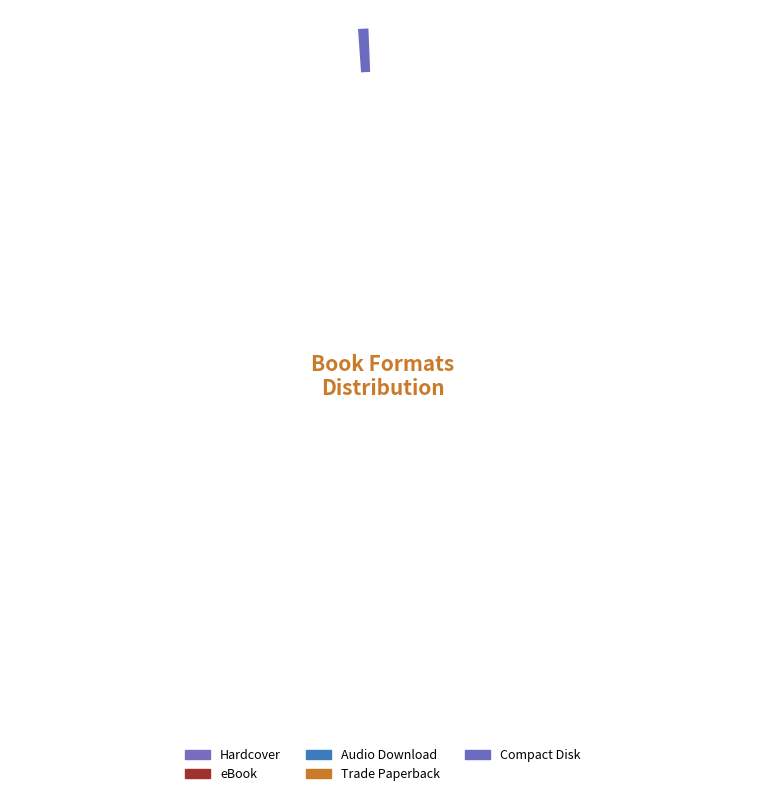

Combined, what portion of the pie is Compact Disk and eBook?

35.1%